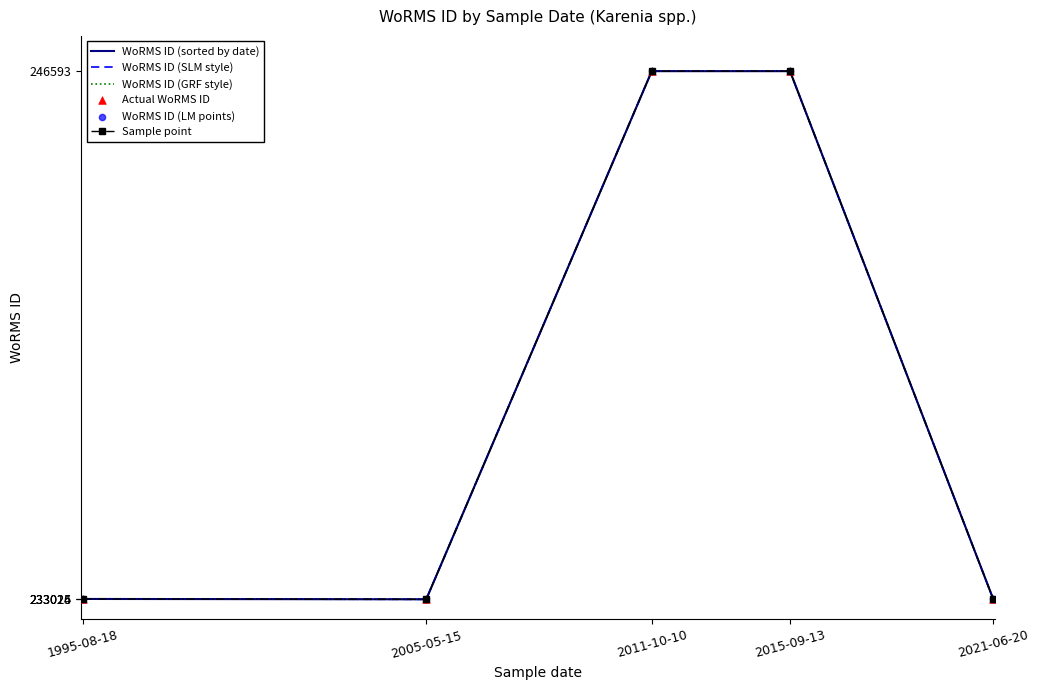

What is the total value across all series at 2021-06-20?

1398156